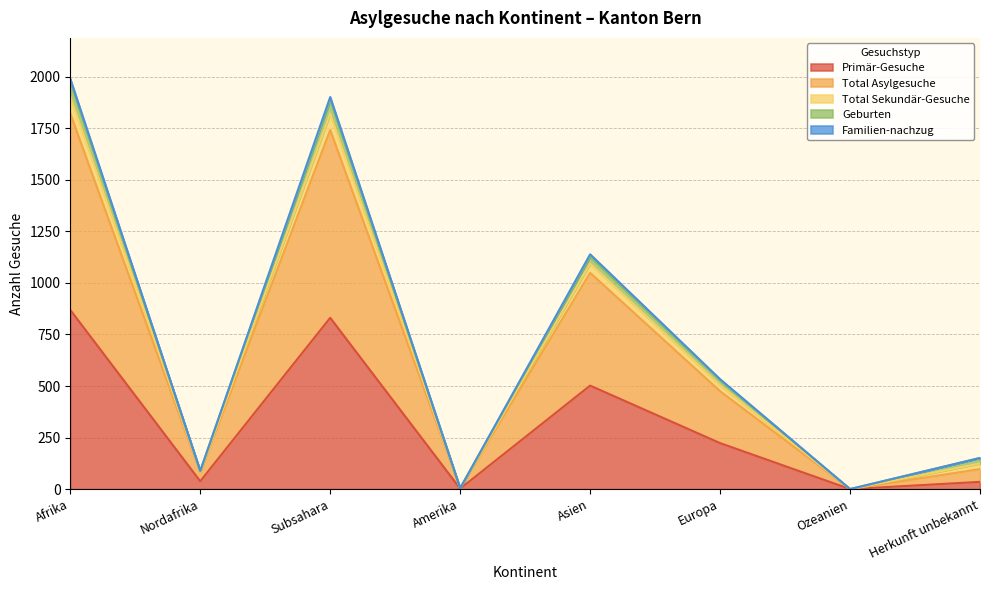

In Familien-nachzug, how many points are lower than both neighbors (excluding endpoints)?

3